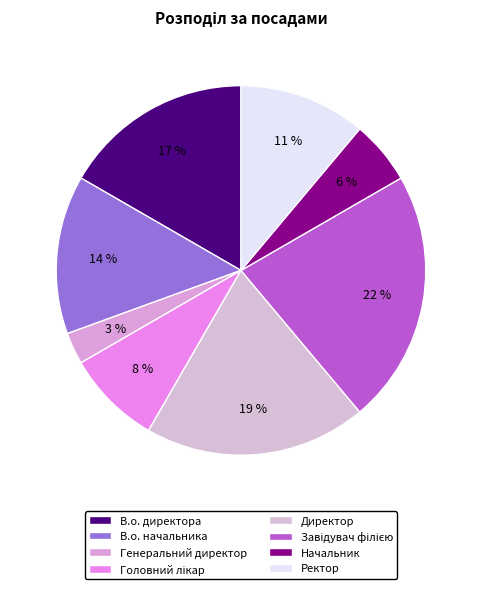

To the nearest percent, what is the difference between the Начальник and В.о. директора slice percentages?

11%